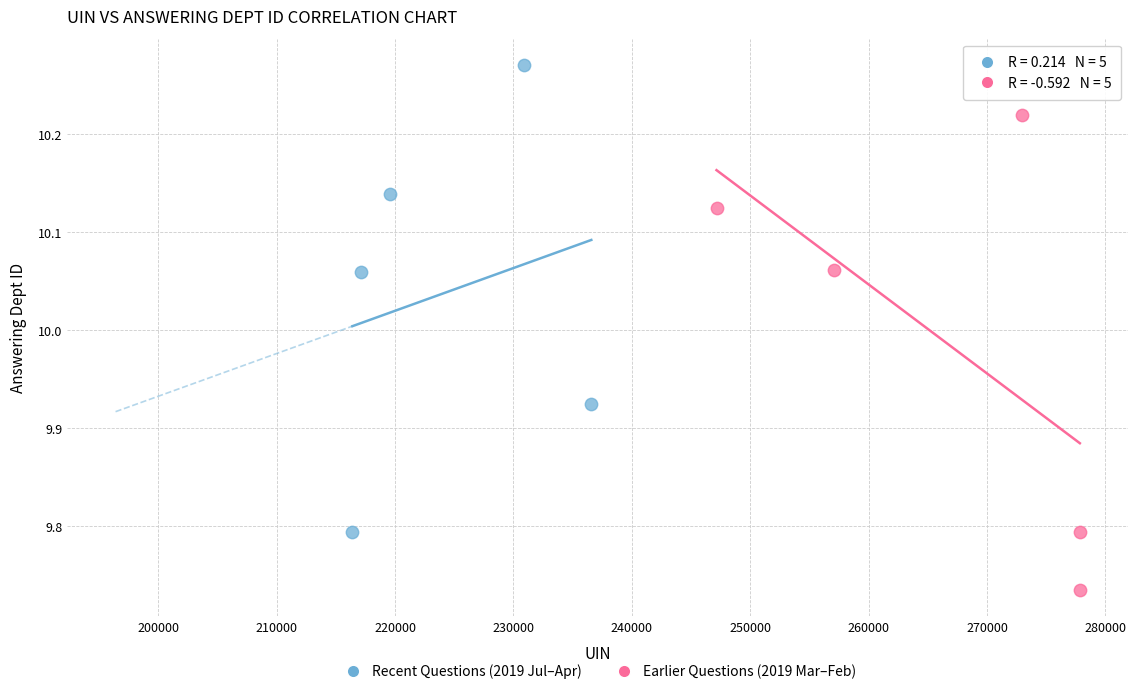

Which series contains the lowest Y value?

Earlier Questions (2019 Mar–Feb)